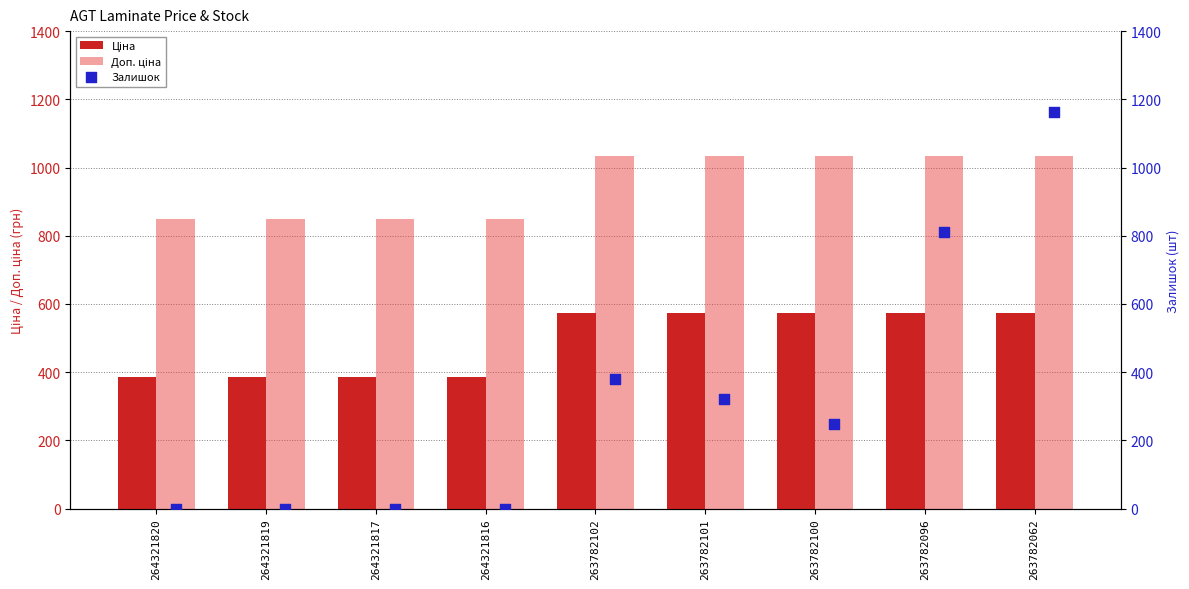

Which series contains the highest Y value?

Залишок